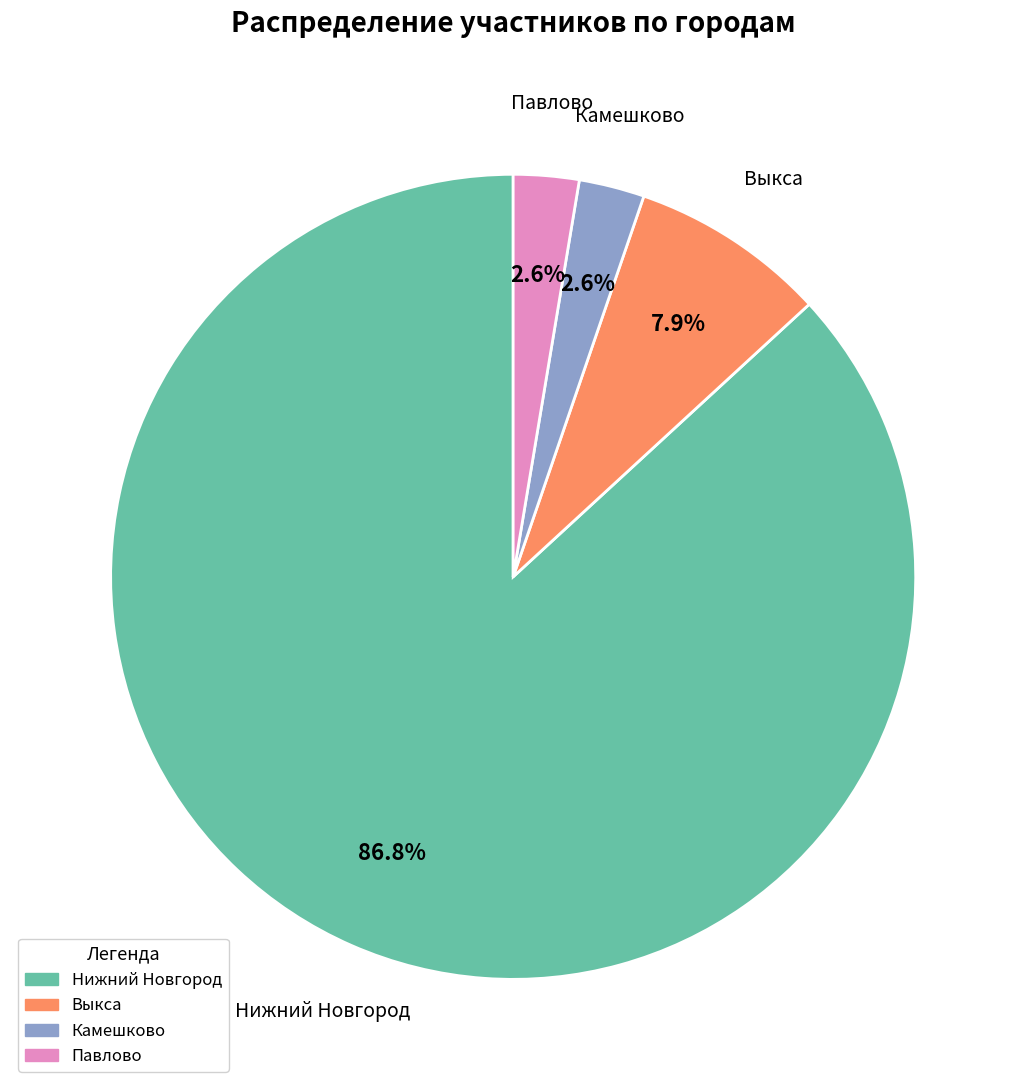

How many segments does this pie chart have?

4